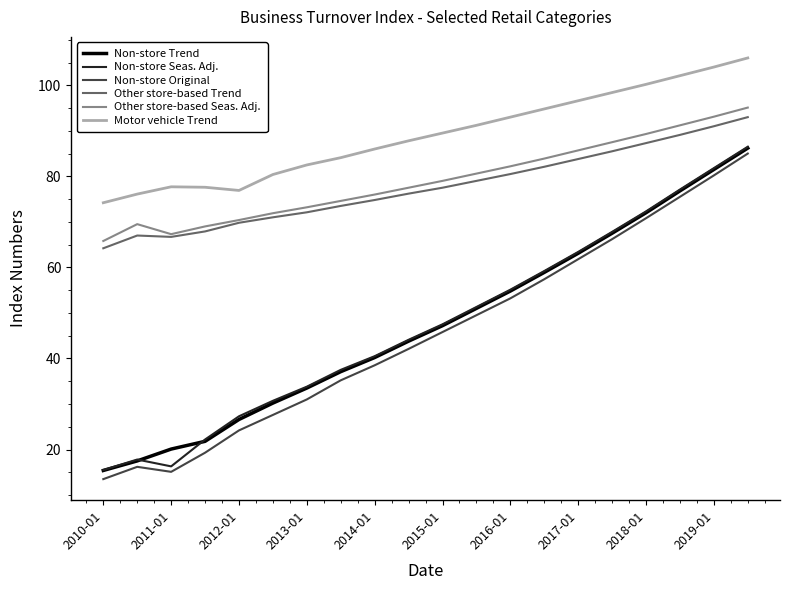

How many lines are shown in the chart?

6